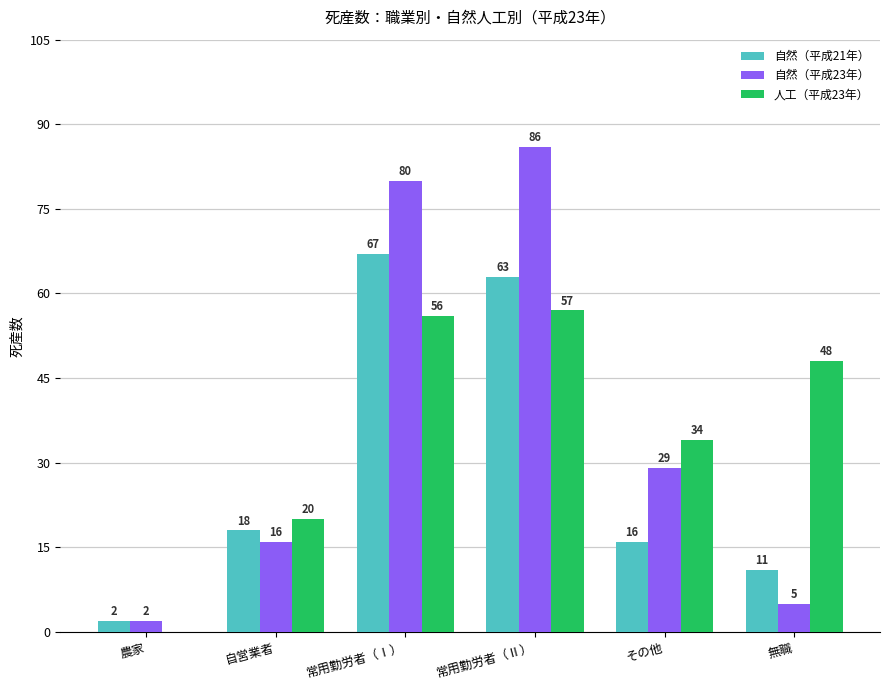

What are all the series names shown in the legend?

自然（平成21年）, 自然（平成23年）, 人工（平成23年）